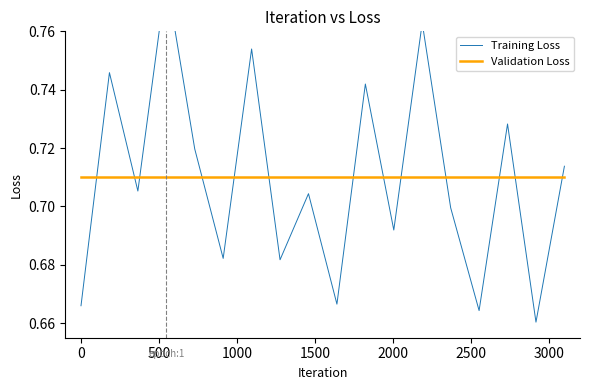

Which series has the largest range (max minus min)?

Training Loss